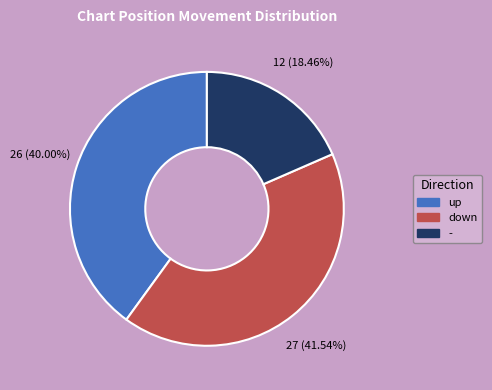

What is the total percentage of down and -?

60.0%